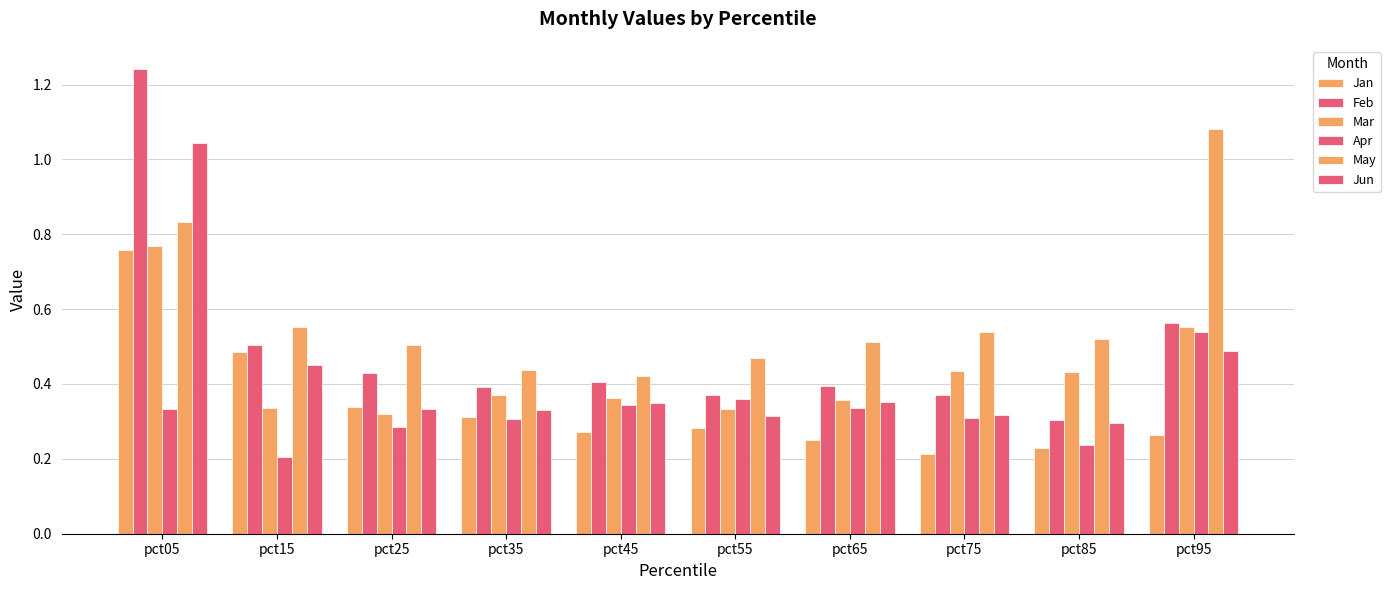

Reading right to left, transcribe all the data shown in this chart.

Jan: pct95=0.3	pct85=0.2	pct75=0.2	pct65=0.2	pct55=0.3	pct45=0.3	pct35=0.3	pct25=0.3	pct15=0.5	pct05=0.8
Feb: pct95=0.6	pct85=0.3	pct75=0.4	pct65=0.4	pct55=0.4	pct45=0.4	pct35=0.4	pct25=0.4	pct15=0.5	pct05=1.2
Mar: pct95=0.6	pct85=0.4	pct75=0.4	pct65=0.4	pct55=0.3	pct45=0.4	pct35=0.4	pct25=0.3	pct15=0.3	pct05=0.8
Apr: pct95=0.5	pct85=0.2	pct75=0.3	pct65=0.3	pct55=0.4	pct45=0.3	pct35=0.3	pct25=0.3	pct15=0.2	pct05=0.3
May: pct95=1.1	pct85=0.5	pct75=0.5	pct65=0.5	pct55=0.5	pct45=0.4	pct35=0.4	pct25=0.5	pct15=0.6	pct05=0.8
Jun: pct95=0.5	pct85=0.3	pct75=0.3	pct65=0.4	pct55=0.3	pct45=0.3	pct35=0.3	pct25=0.3	pct15=0.5	pct05=1.0